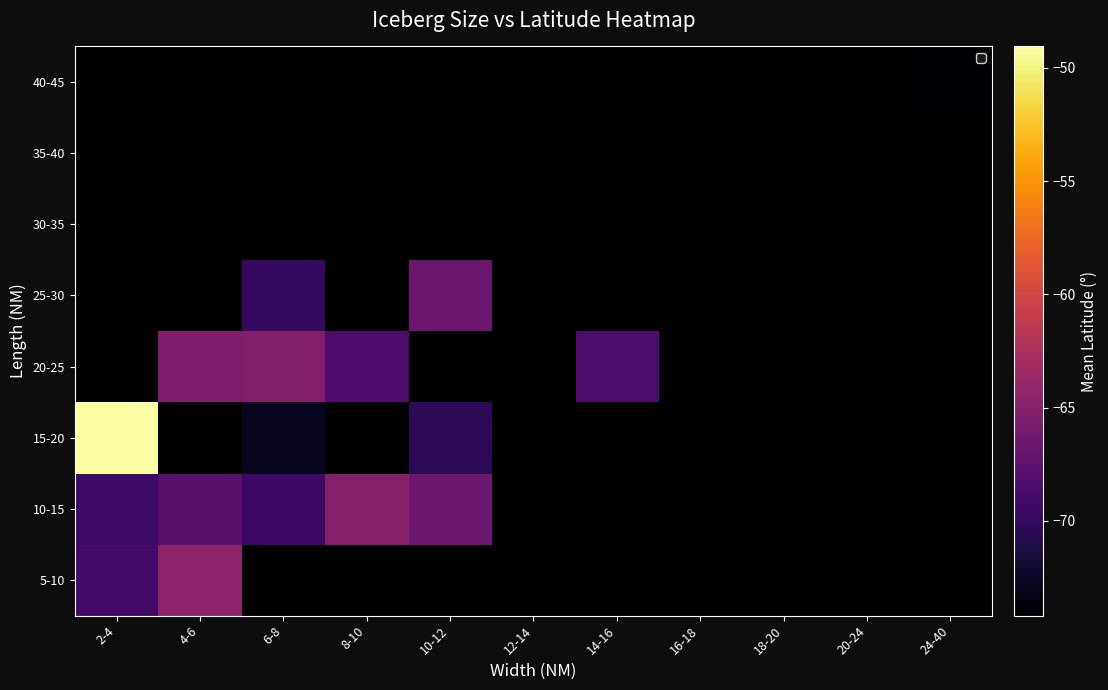

What is the lowest value of the 15-20 series?

-72.8